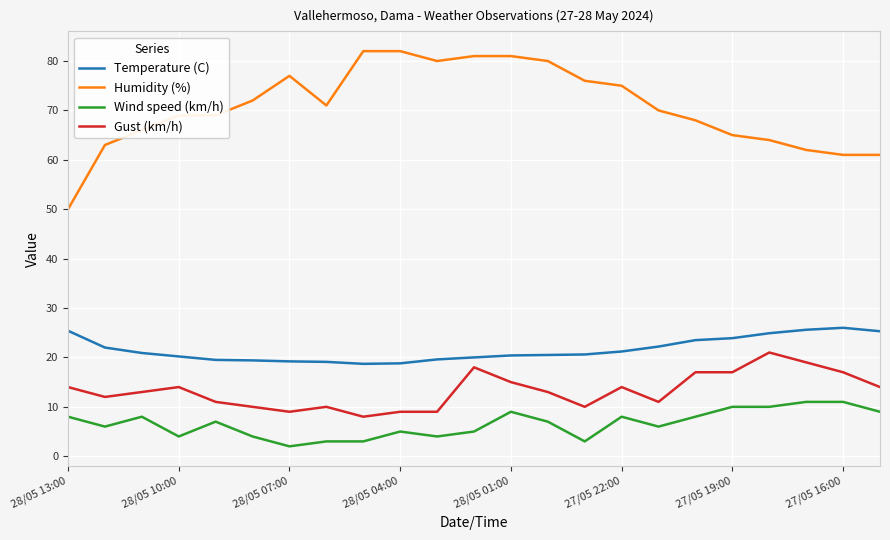

Which series has the largest total across all categories?

Humidity (%)